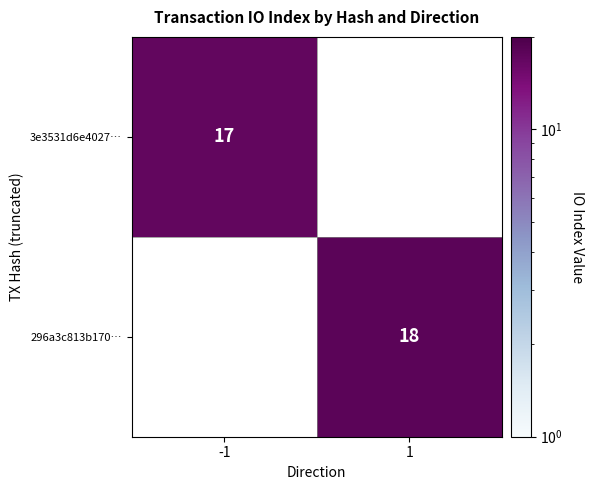

Between -1 and 1, which is larger?

1